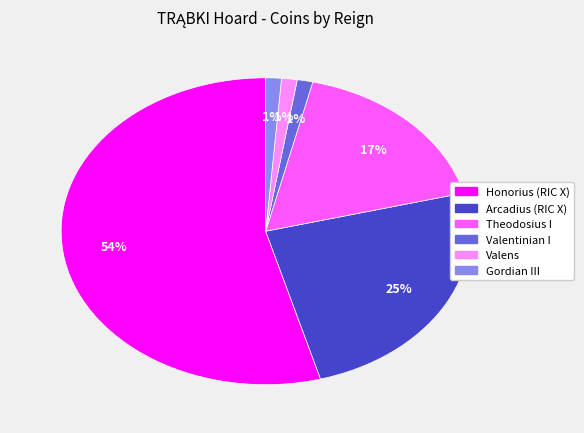

Which has a higher value, Valentinian I or Theodosius I?

Theodosius I